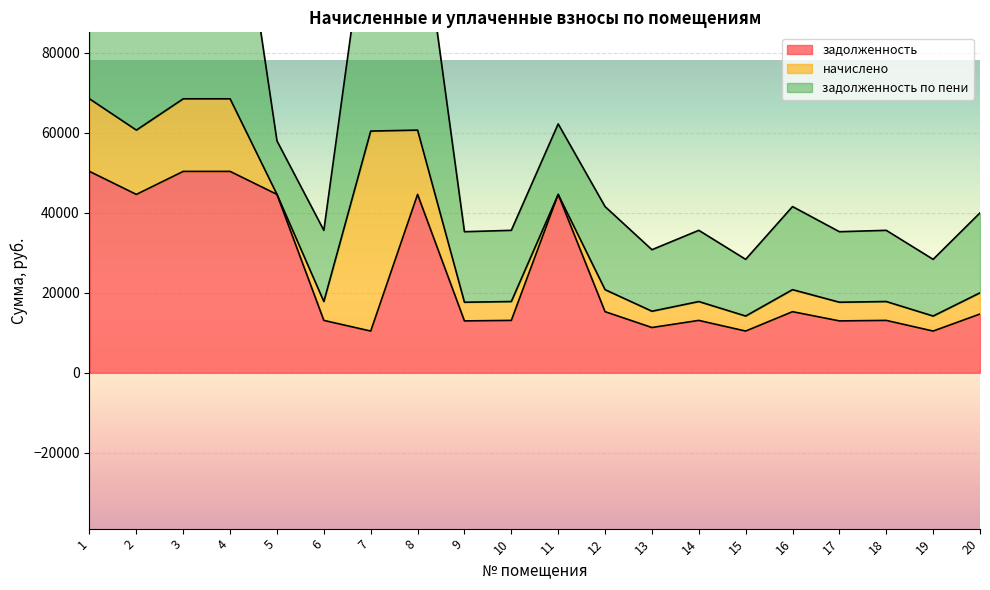

List the series in order of their overall mean, lowest first.

начислено, задолженность, задолженность по пени